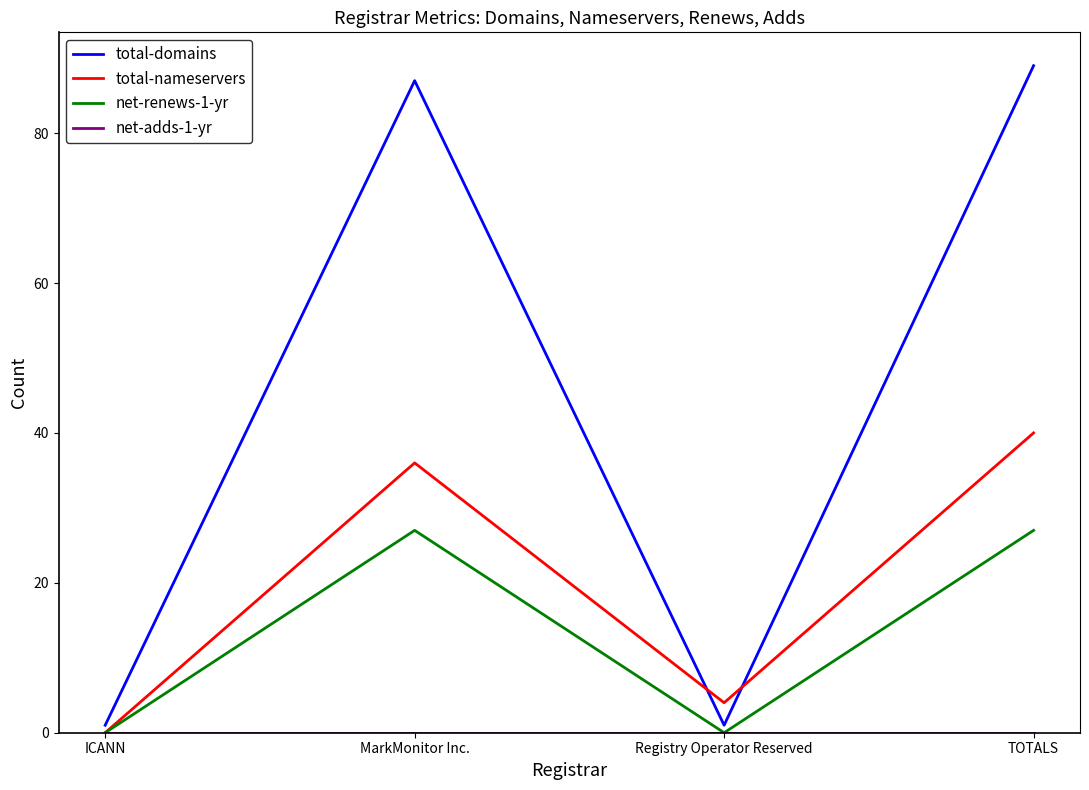

What is the lowest value of the total-domains series?

1